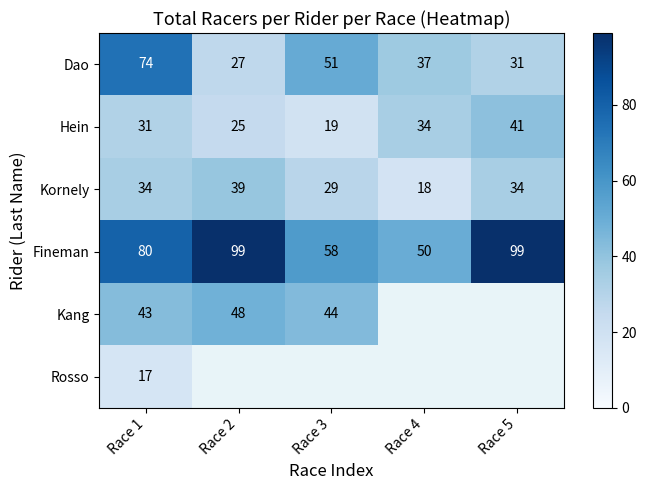

How many categories are shown in the chart?

5